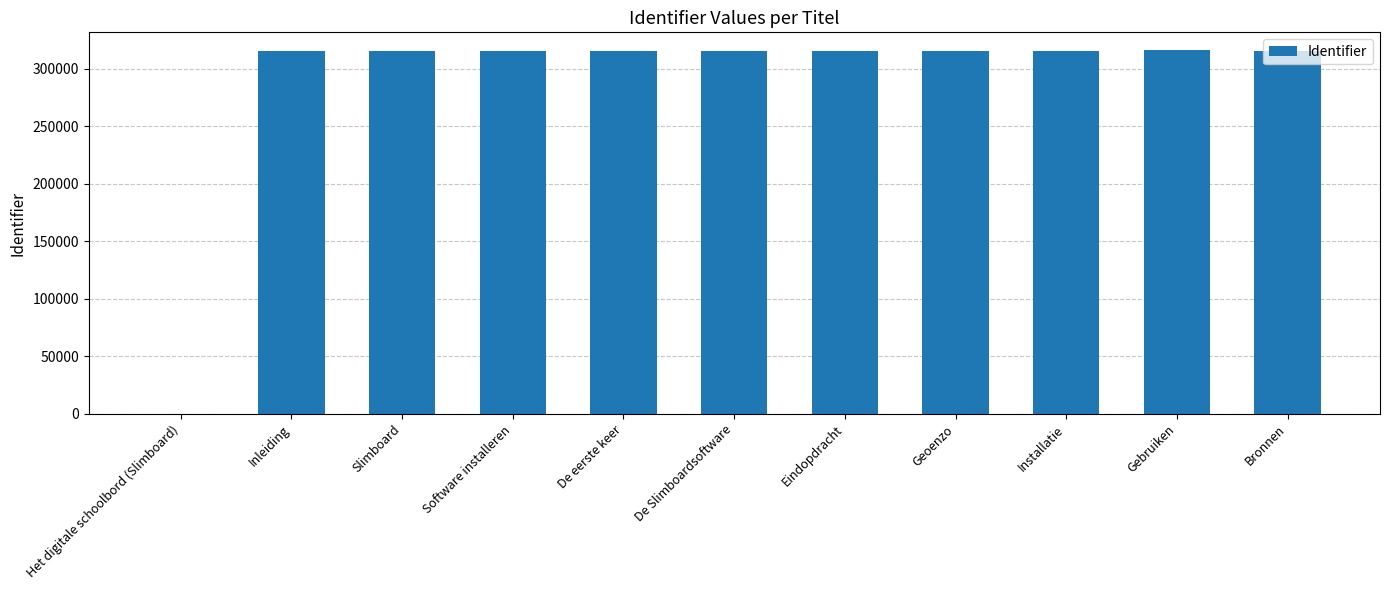

The chart shows a value of 541730 at Slimboard. True or false?

False